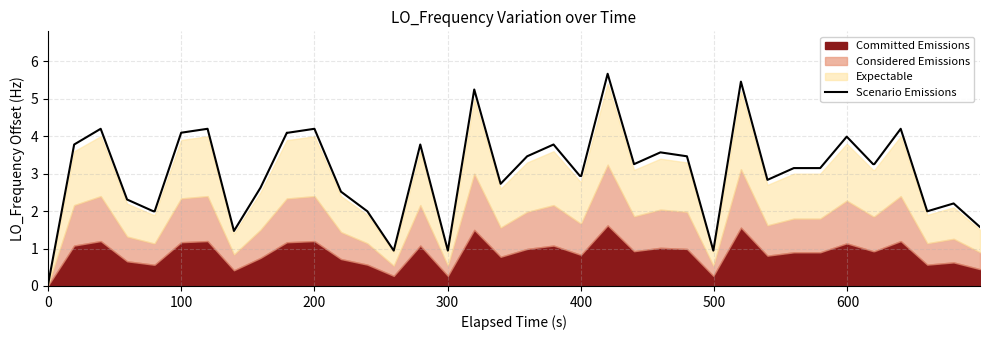

What is the sum of all values?

122.3